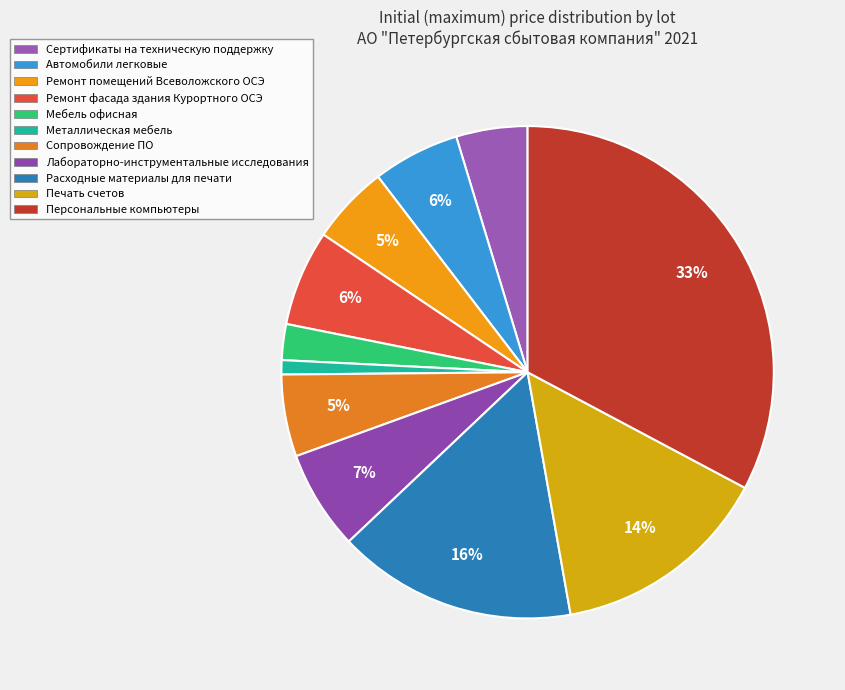

Rank the categories by value from lowest to highest.

Металлическая мебель, Мебель офисная, Сертификаты на техническую поддержку, Ремонт помещений Всеволожского ОСЭ, Сопровождение ПО, Автомобили легковые, Ремонт фасада здания Курортного ОСЭ, Лабораторно-инструментальные исследования, Печать счетов, Расходные материалы для печати, Персональные компьютеры